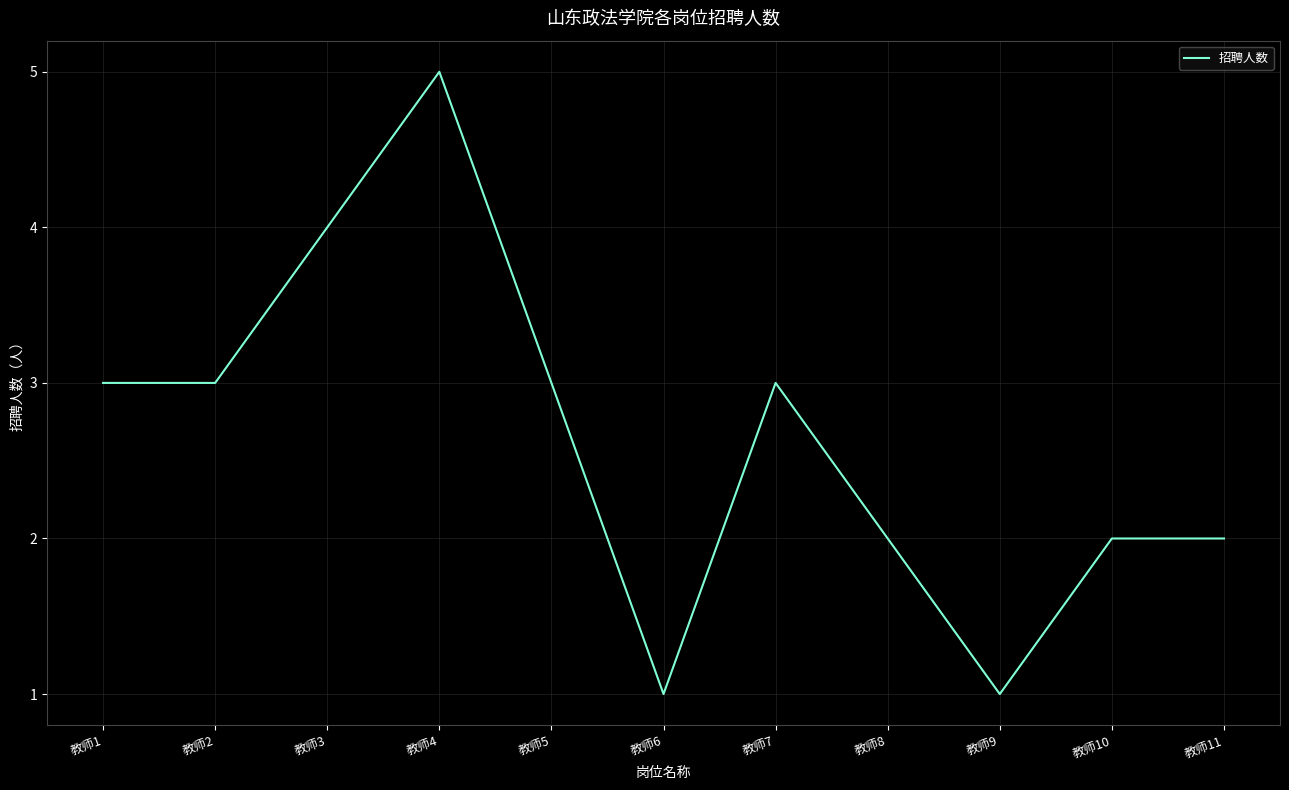

How many values are below 3?

5